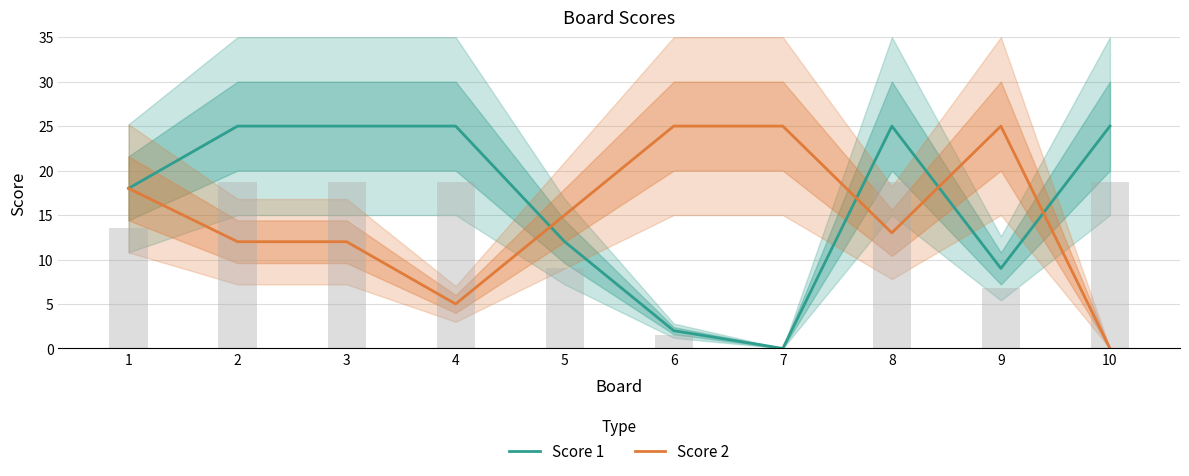

At which label is Score 2 closest to 12?

2